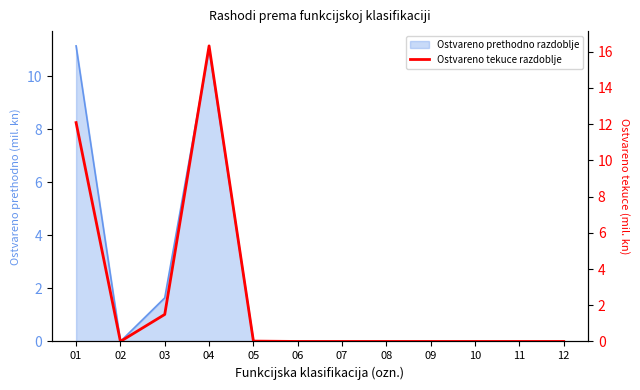

Which category has the lowest value across all series?

02